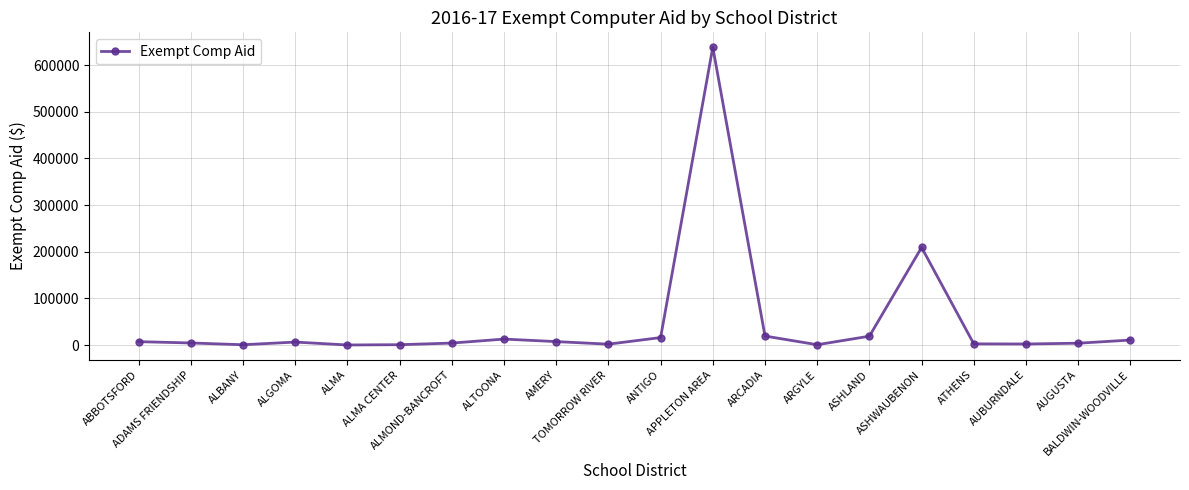

Does the chart have visible grid lines?

Yes